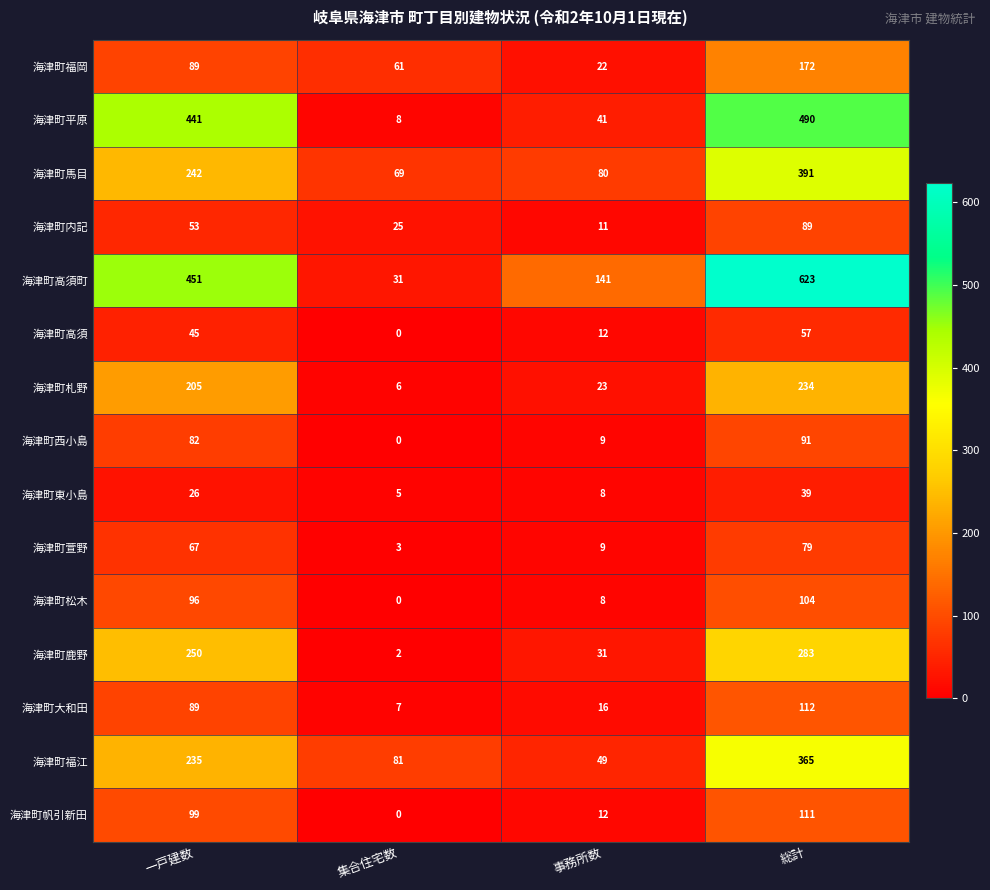

Which category has the highest value in the 海津町馬目 series?

総計